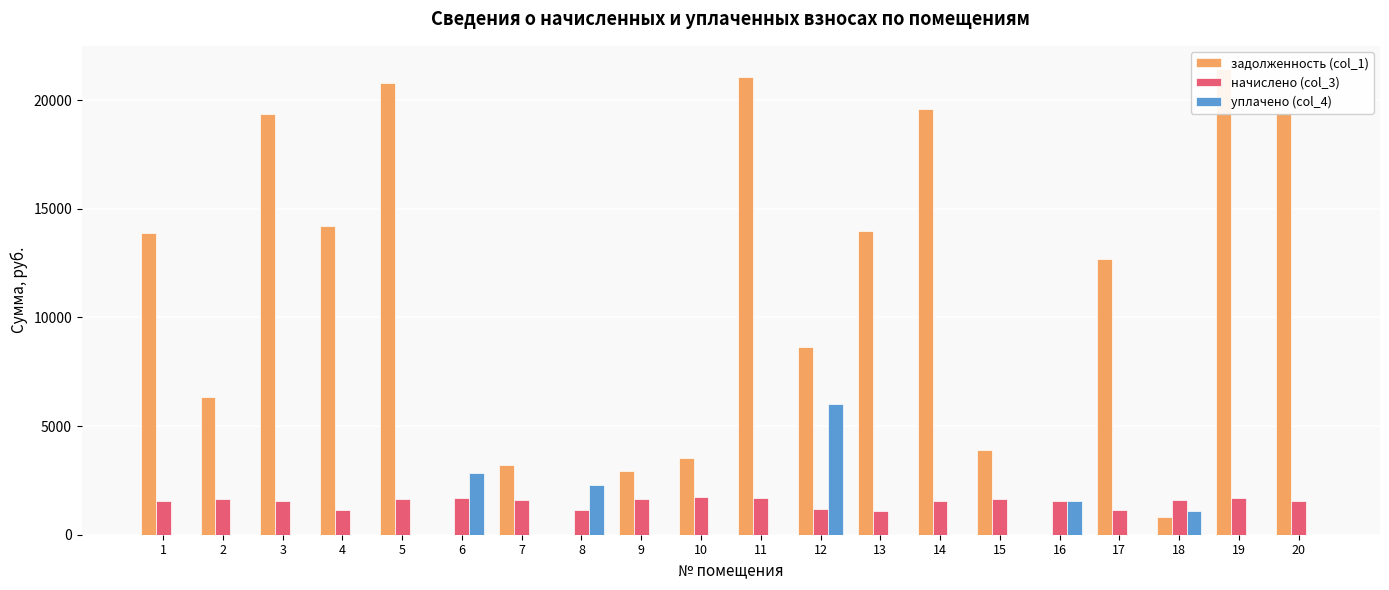

True or false: задолженность (col_1) has a value of 7379.1 at 19.

False